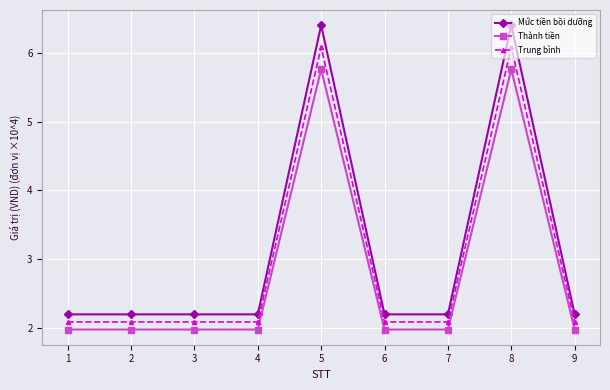

Which series has the largest total across all categories?

Mức tiền bồi dưỡng